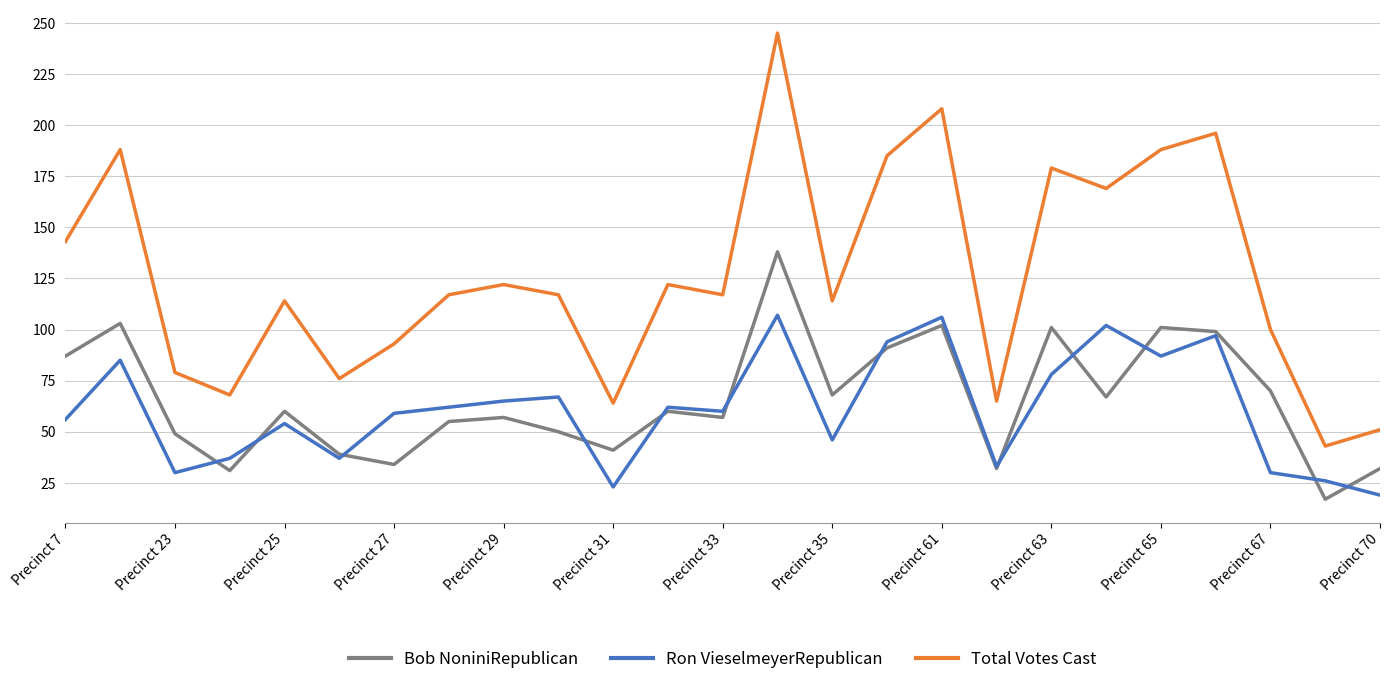

Which series has the largest range (max minus min)?

Total Votes Cast